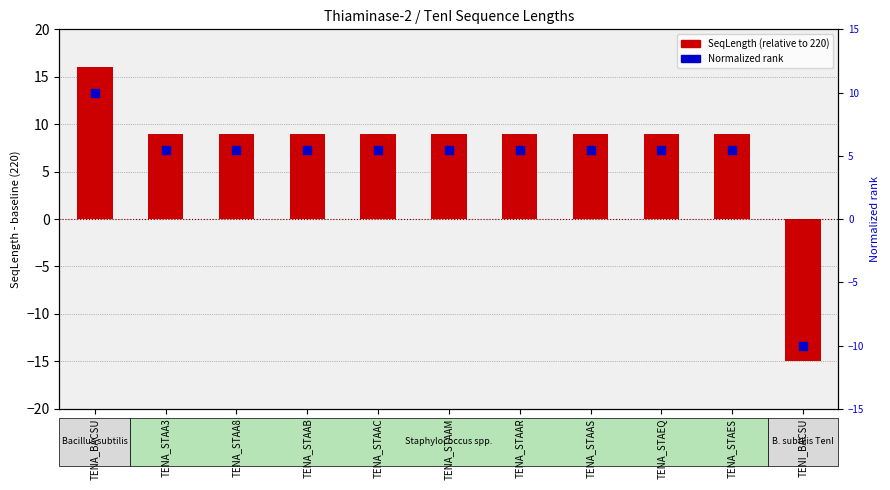

Which series has the largest total across all categories?

SeqLength (relative)